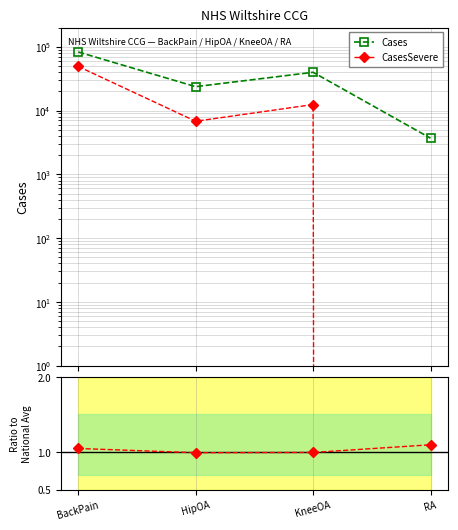

True or false: Cases and CasesSevere cross at least once.

False